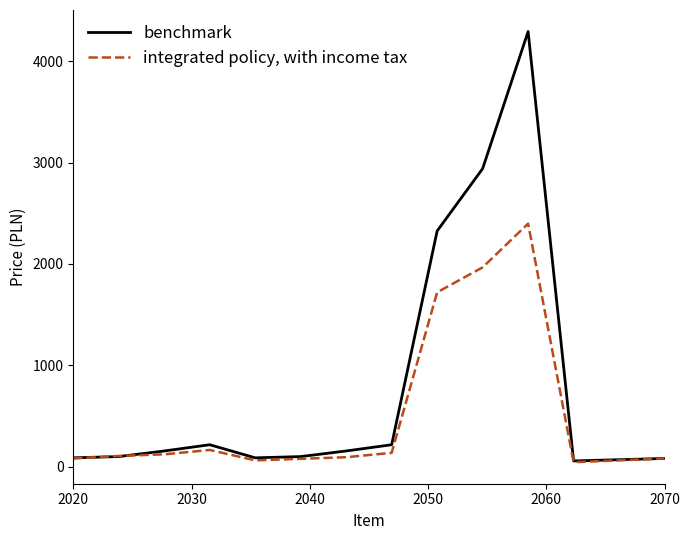

Which series has the widest spread of values?

benchmark